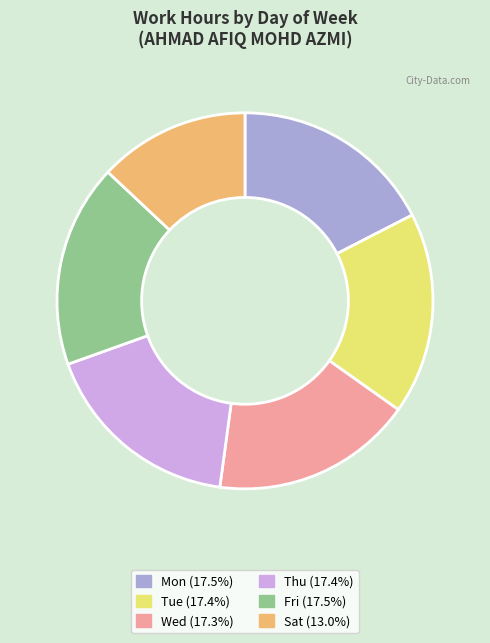

What is the smallest slice in the pie chart?

Sat